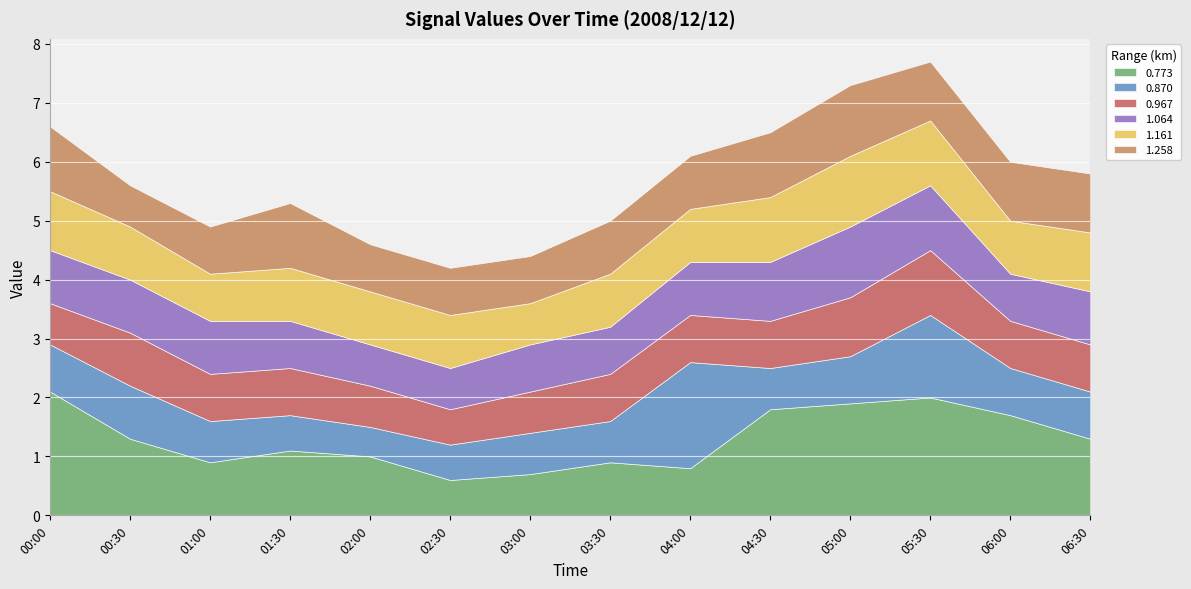

Where is the first local maximum for 0.773?

01:30